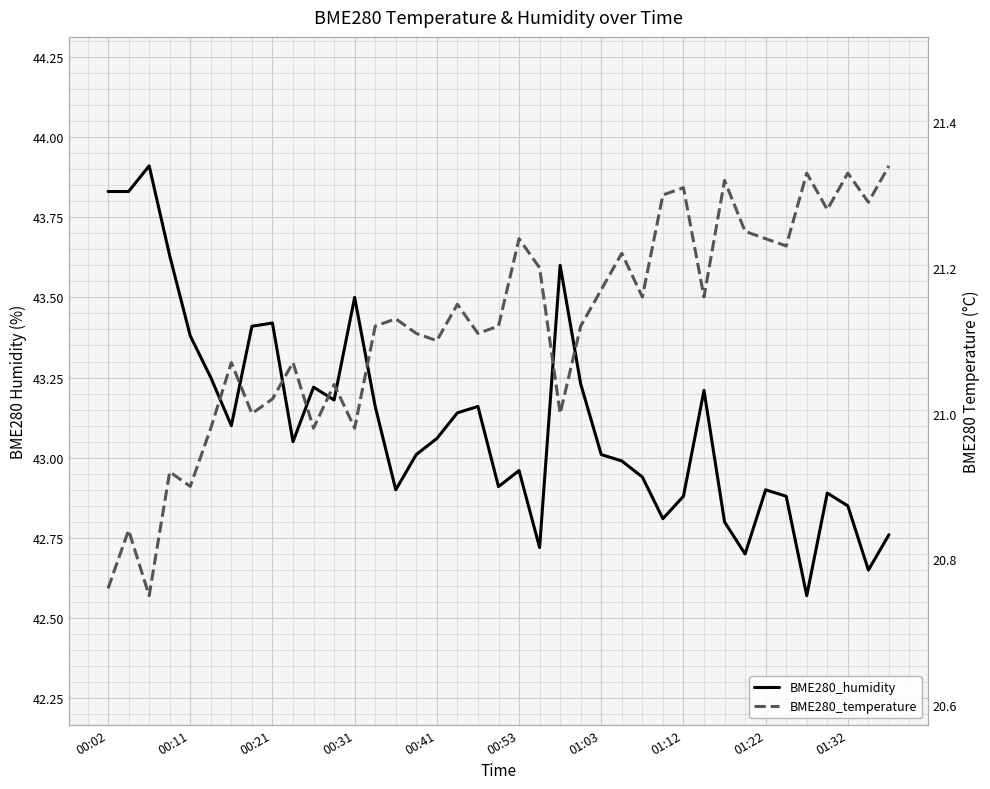

True or false: BME280_humidity and BME280_temperature intersect in this chart.

False